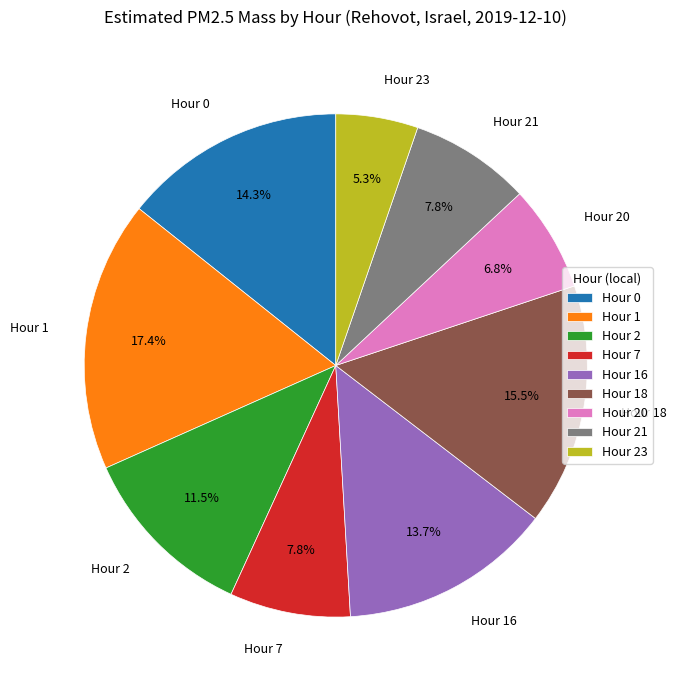

Is the sum of Hour 21 and Hour 18 greater than half?

No